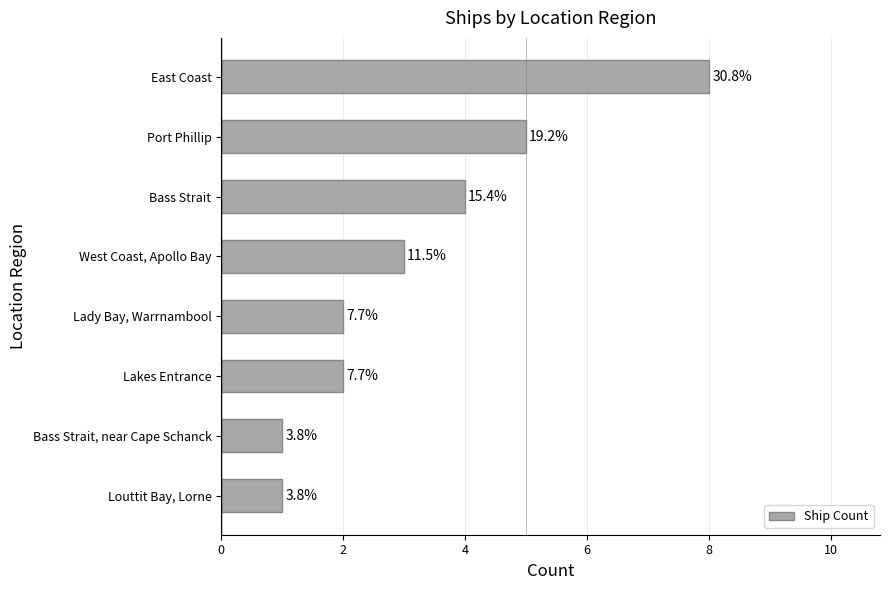

What is the greatest value displayed?

8